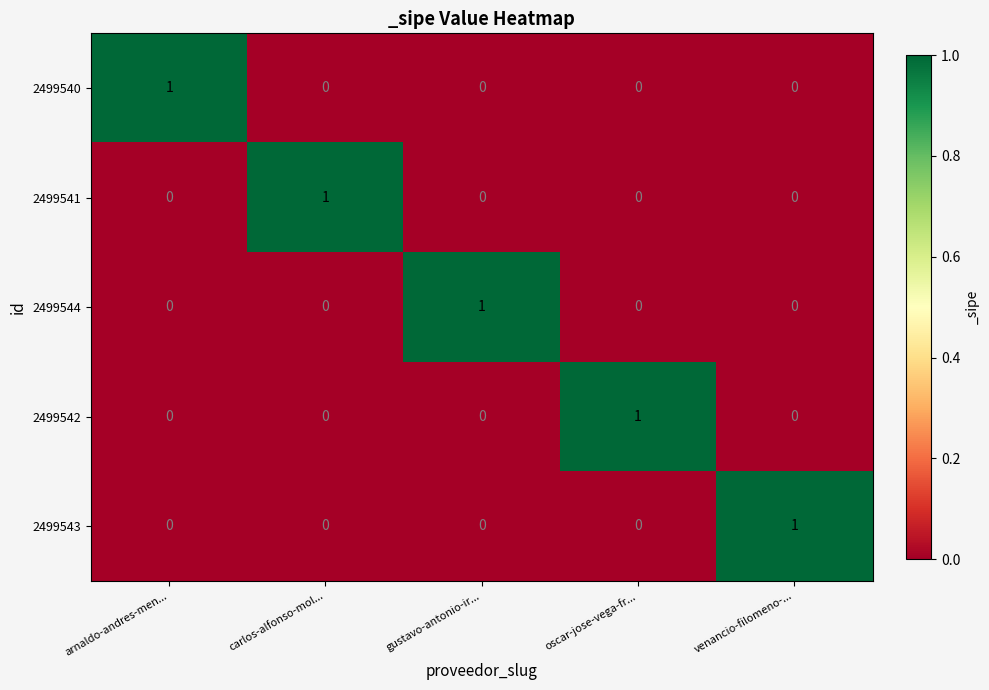

How many categories are shown in the chart?

5